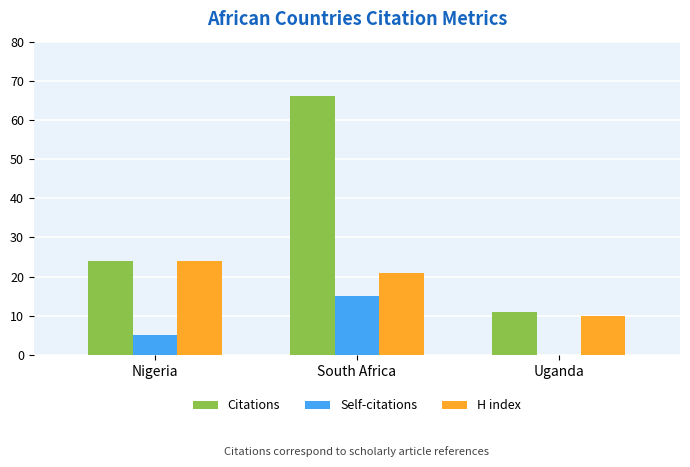

Reading right to left, what are all the values shown in this chart?

Citations: Uganda=11	South Africa=66	Nigeria=24
Self-citations: Uganda=0	South Africa=15	Nigeria=5
H index: Uganda=10	South Africa=21	Nigeria=24